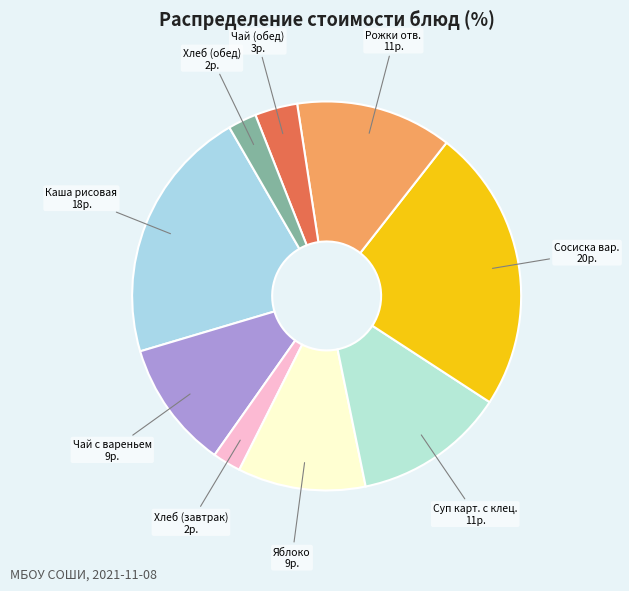

To the nearest percent, what is the average slice percentage?

11%